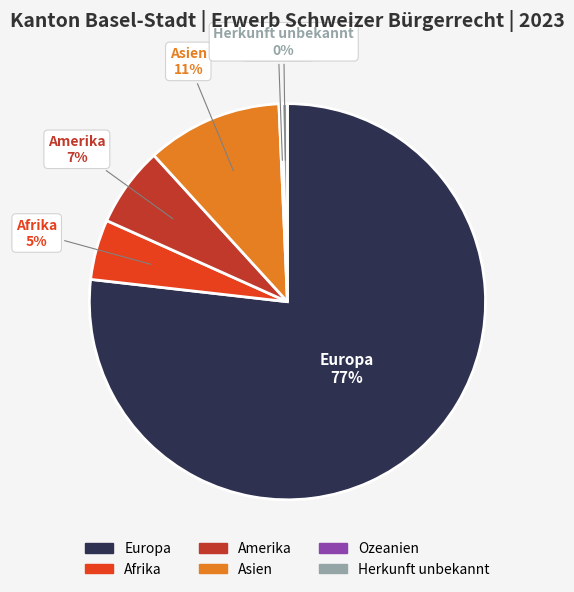

Which has a higher value, Amerika or Europa?

Europa